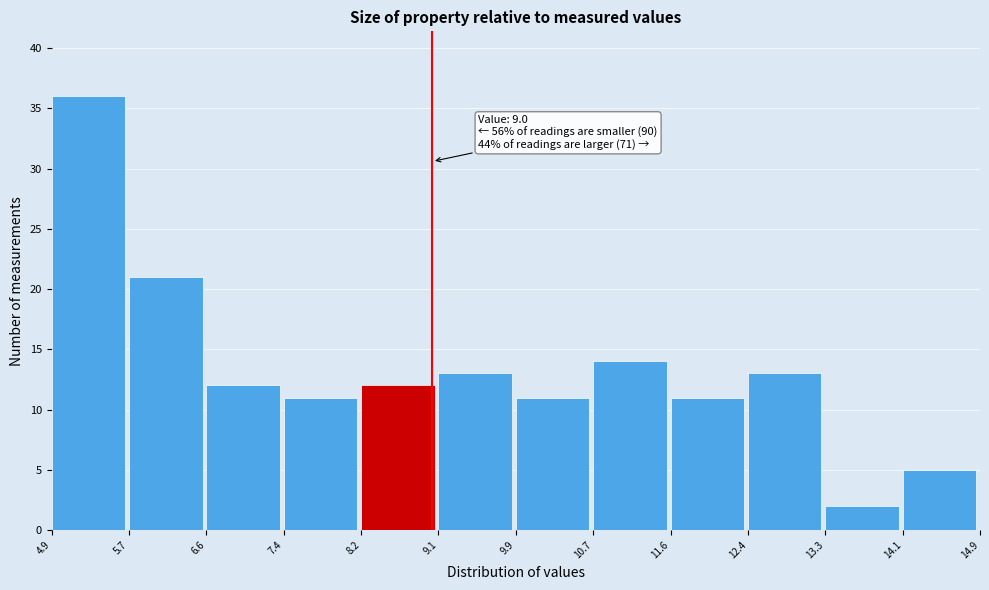

Which range on the x-axis has the tallest bar?

4.9 to 5.7